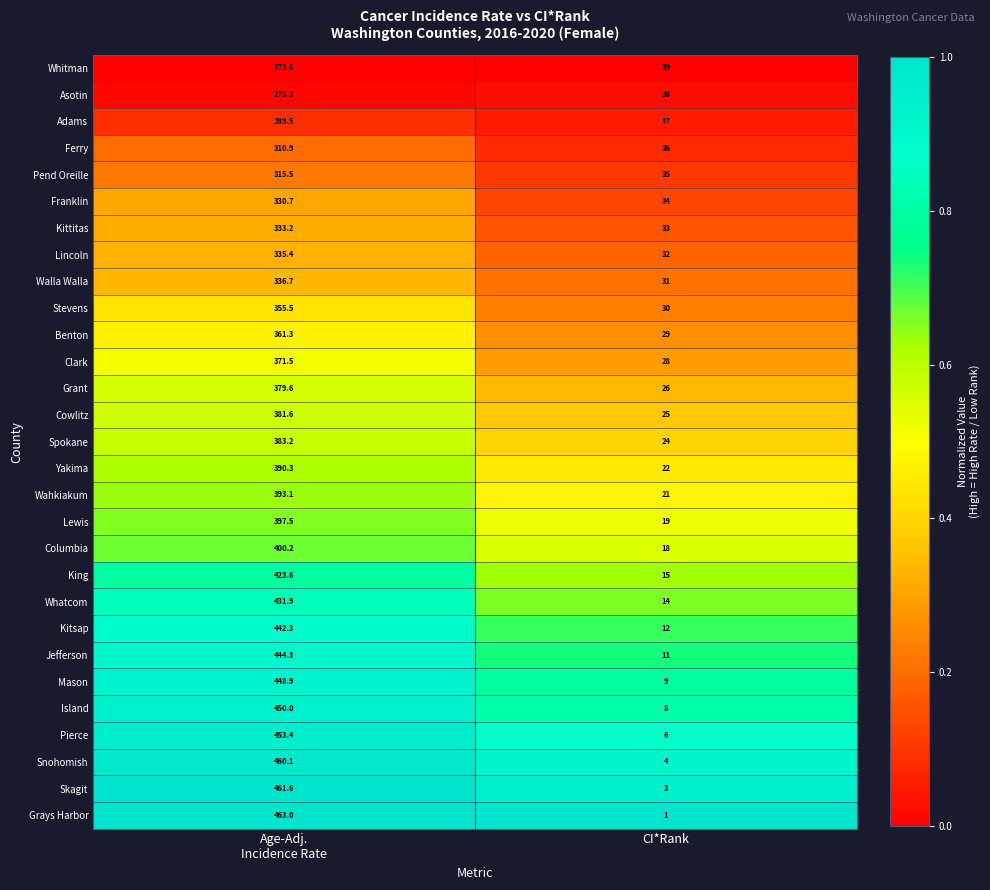

Is it true that Wahkiakum equals 8.7 at CI*Rank?

False